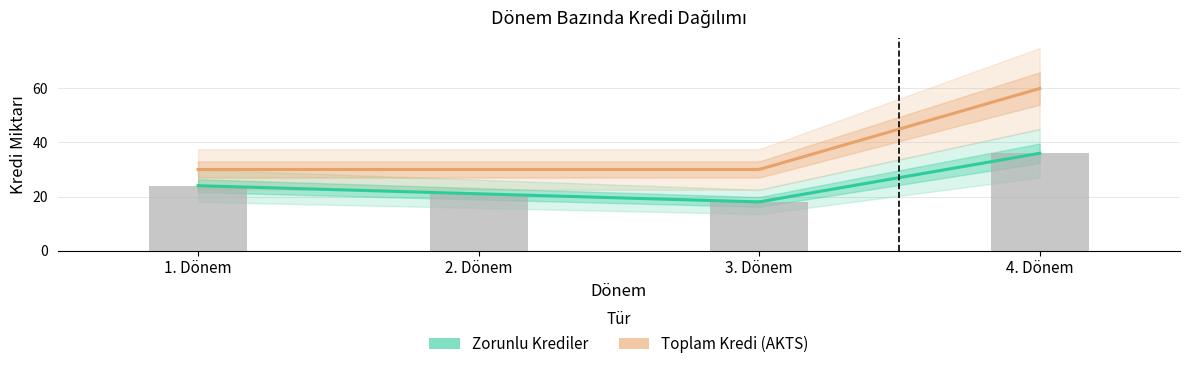

The value at 3. Dönem is 18. True or false?

True